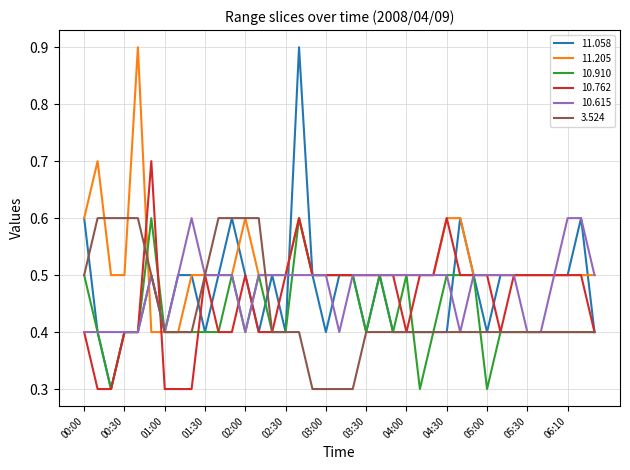

How many series are shown in this chart?

6